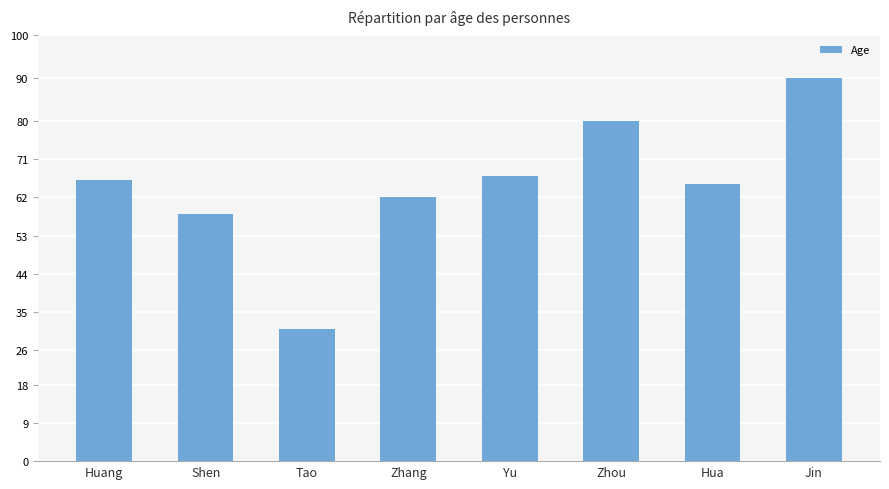

Does the chart contain stacked bars?

No